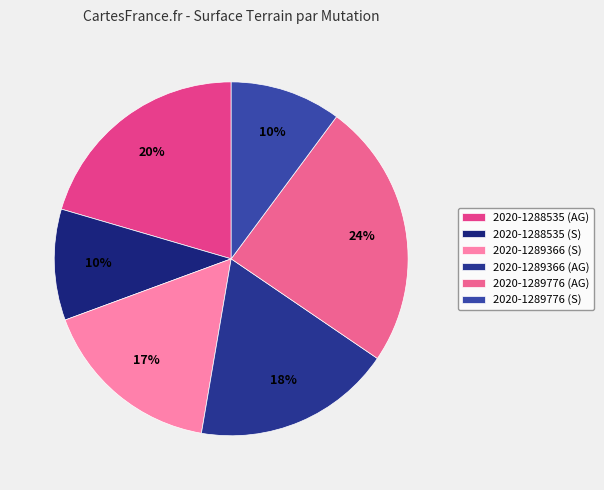

True or false: 2020-1289366 (S) accounts for 17% of the total.

True